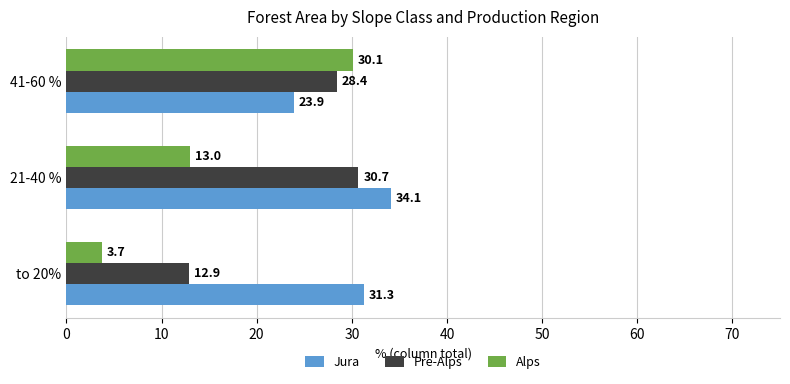

What is the difference between the maximum and minimum values in the Jura series?

10.2